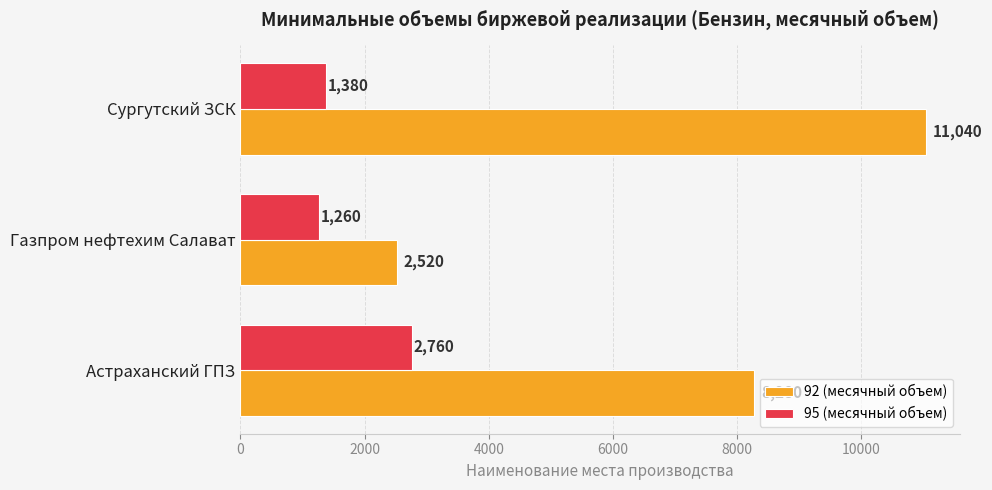

List the series in order of their overall mean, lowest first.

95 (месячный объем), 92 (месячный объем)